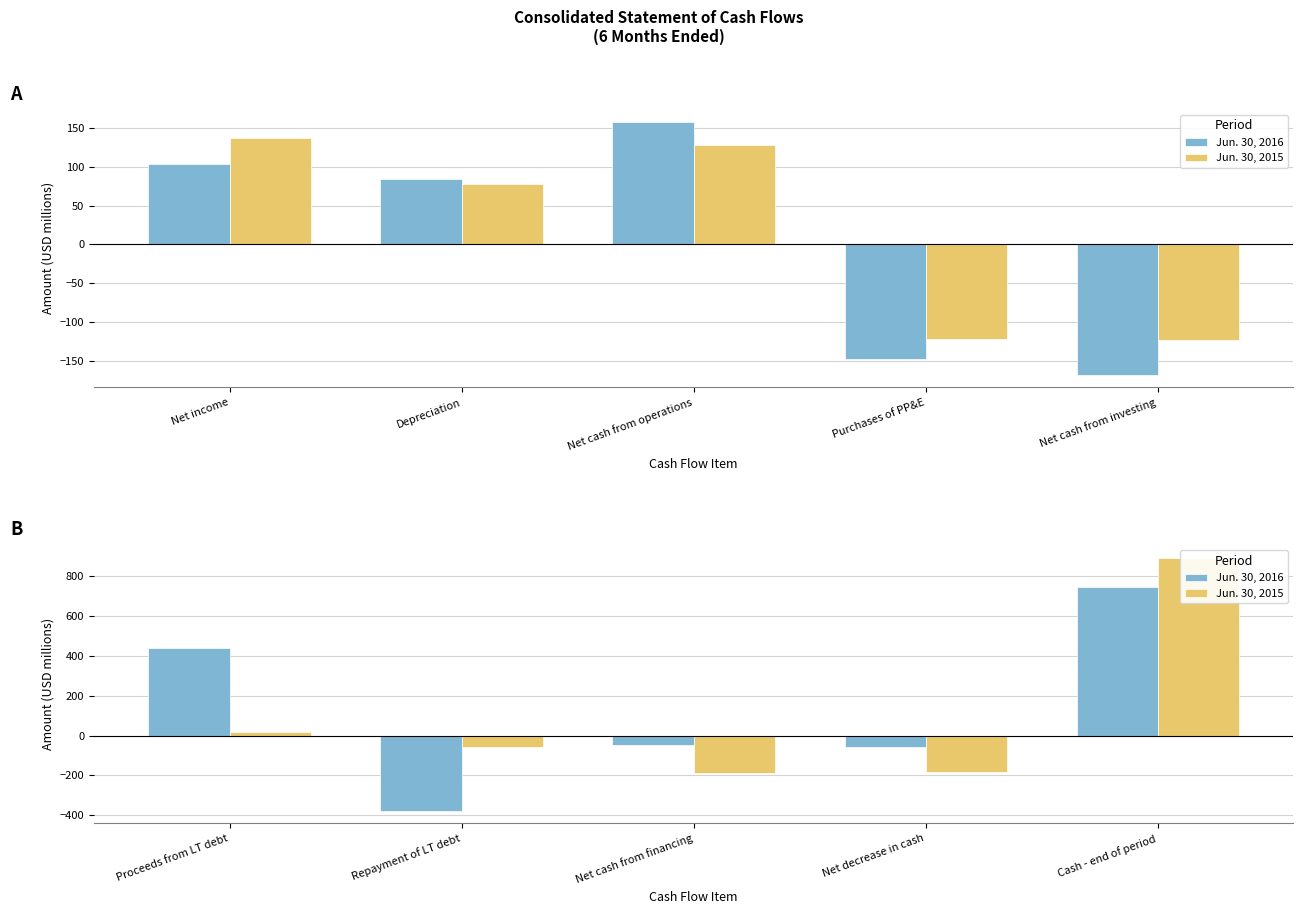

Which has a higher value, Net cash from financing or Repayment of LT debt?

Net cash from financing